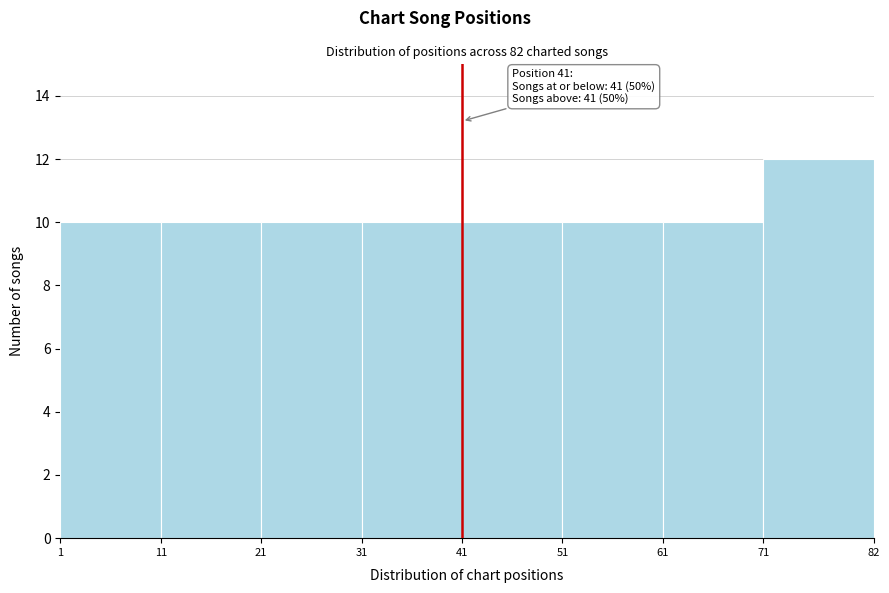

Which range on the x-axis has the tallest bar?

71 to 82